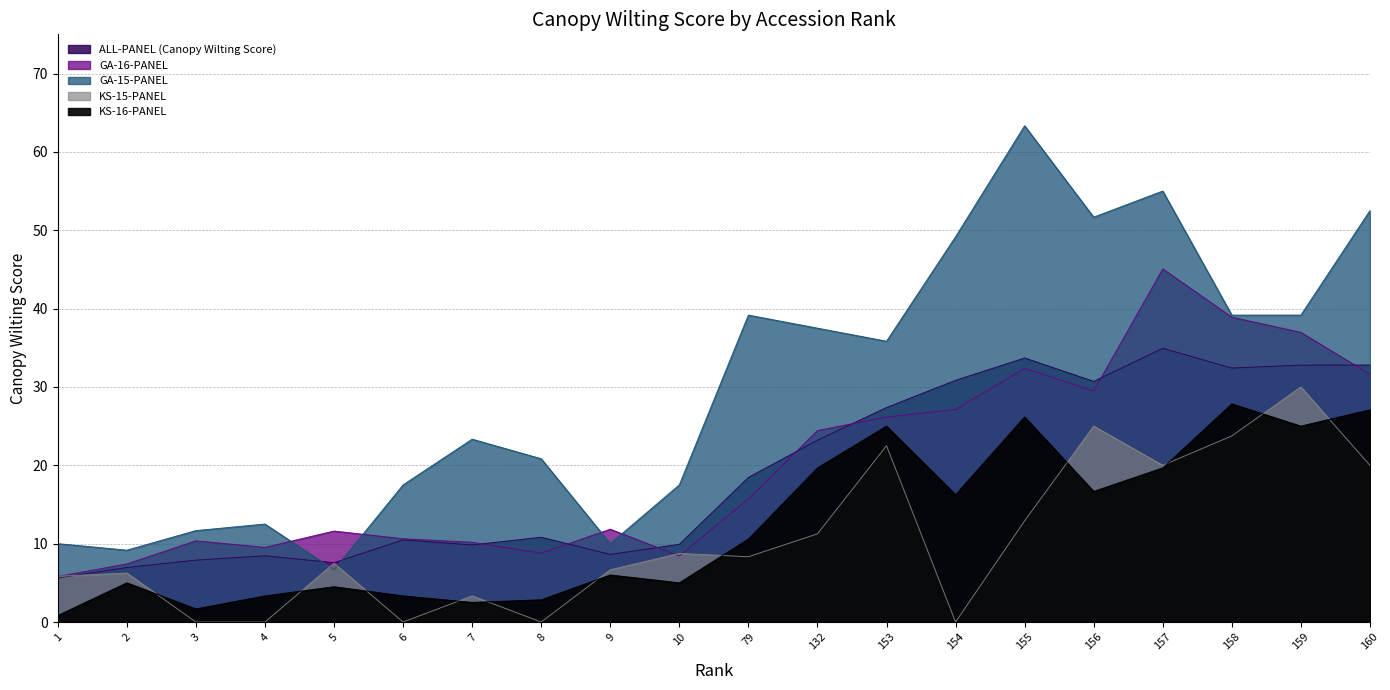

In KS-15-PANEL, how many points are lower than both neighbors (excluding endpoints)?

5